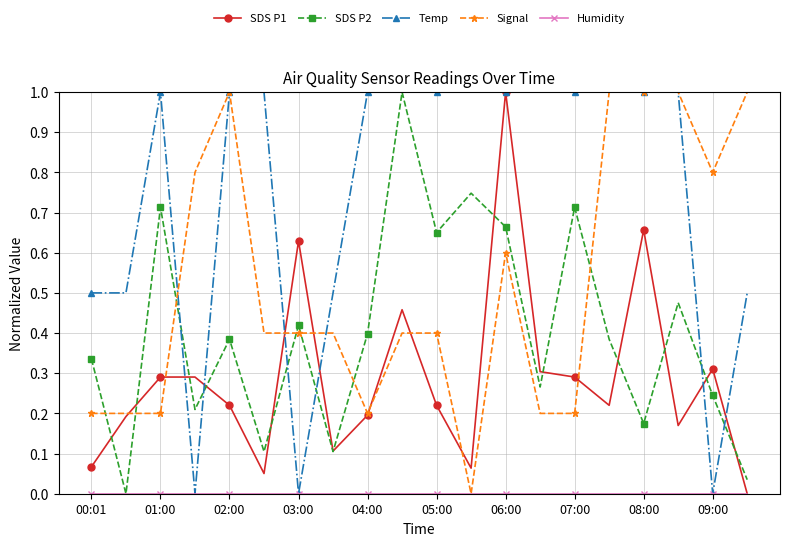

What is the sum of all Signal values?

10.4